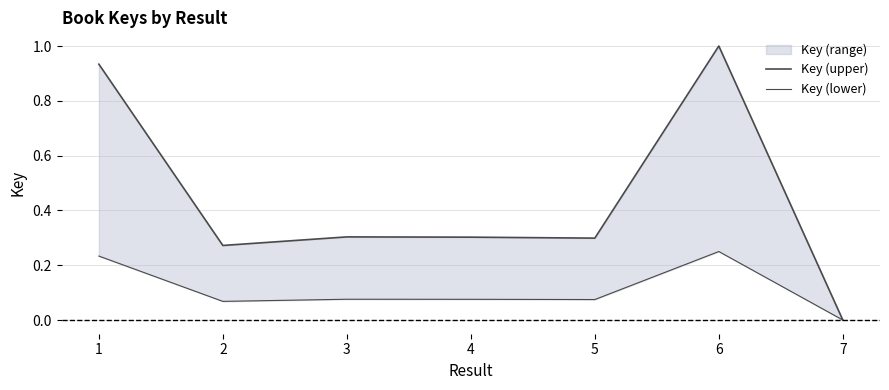

Does the chart display data point markers on the line(s)?

No